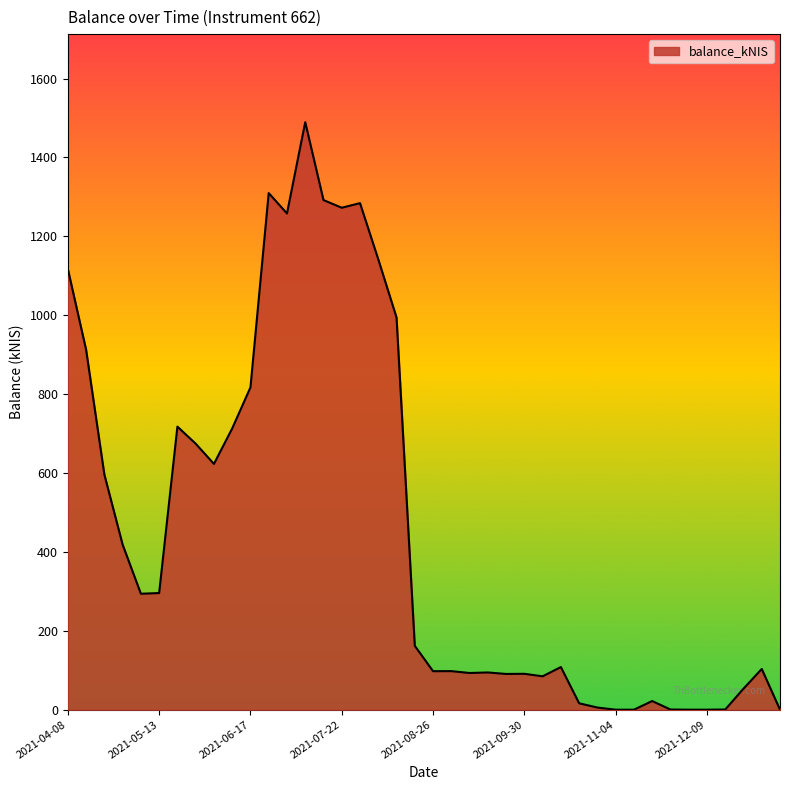

What is the difference between the maximum and minimum values?

1489.2